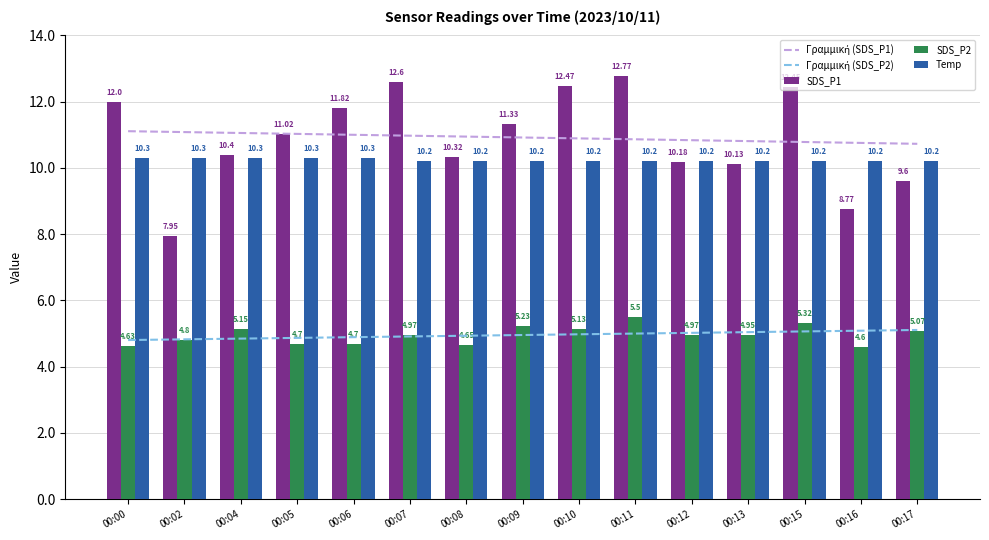

Rank the series at 00:04 from highest to lowest value.

Γραμμική (SDS_P1), SDS_P1, Temp, SDS_P2, Γραμμική (SDS_P2)